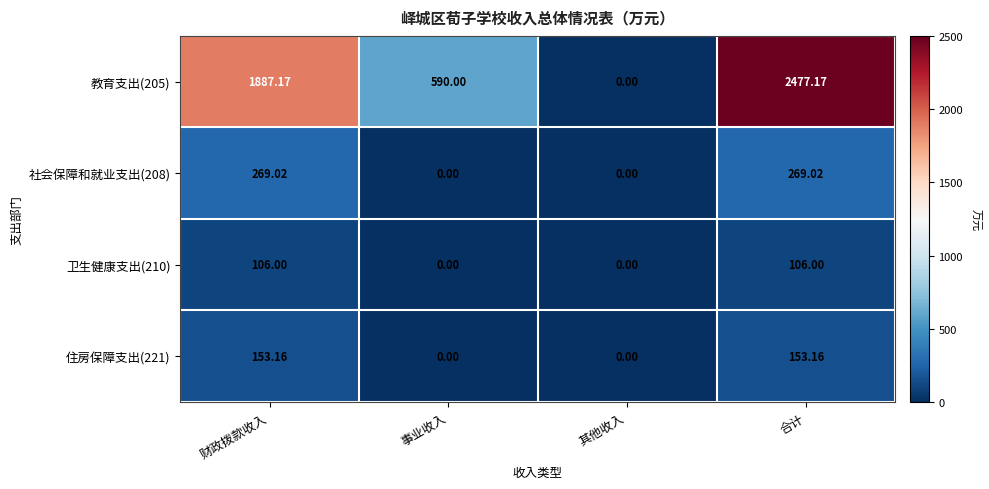

At which category does the chart reach its peak across all series?

合计